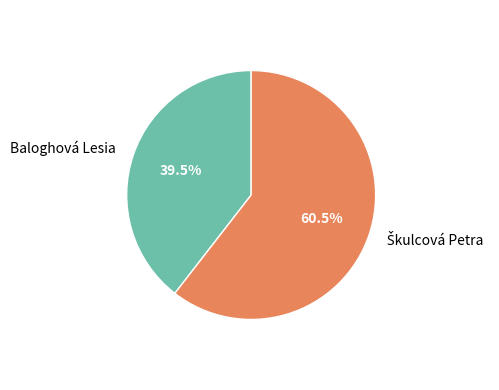

Is Baloghová Lesia the majority of the pie?

No